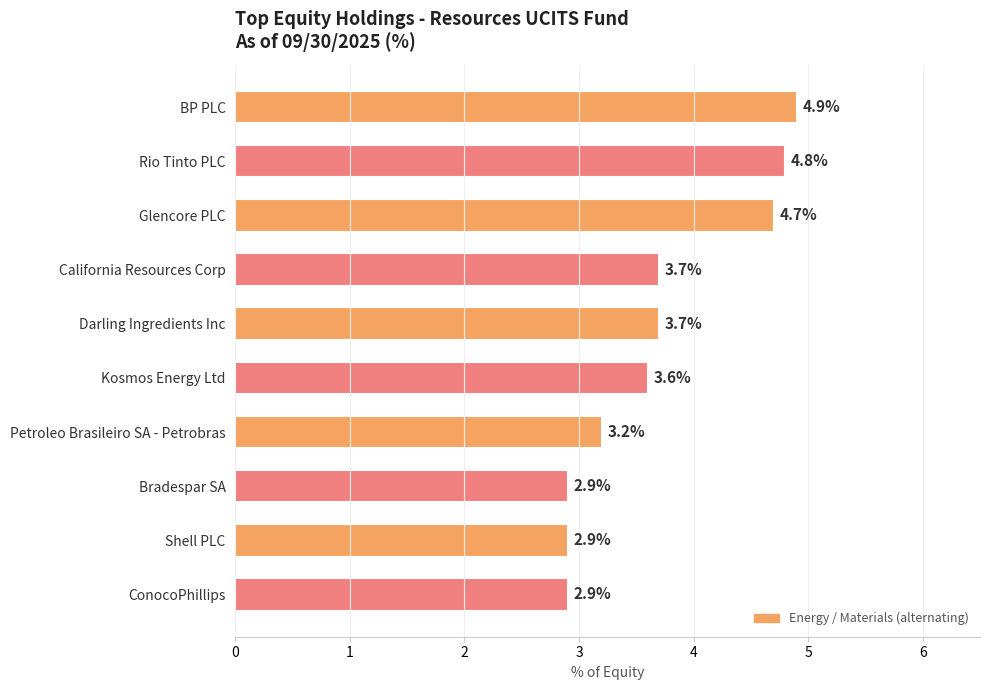

What is the label of the 2nd bar from the bottom?

Shell PLC